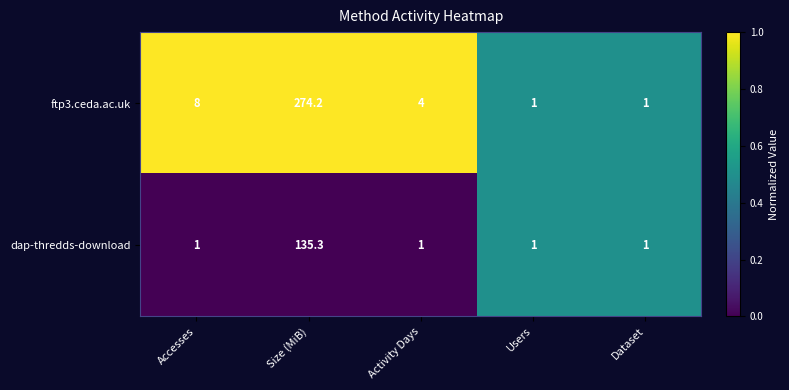

What is the greatest value displayed?

274.2